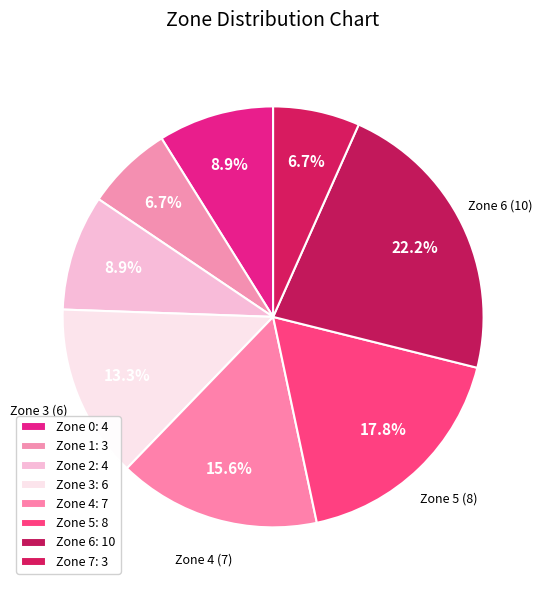

To the nearest percent, what is the average slice percentage?

12%